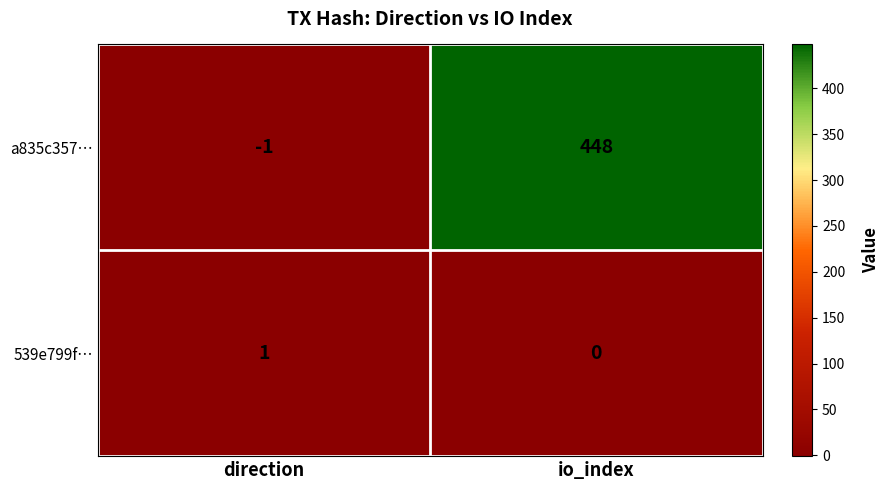

Reading left to right, extract all data points from this chart.

a835c357…: -1	448
539e799f…: 1	0